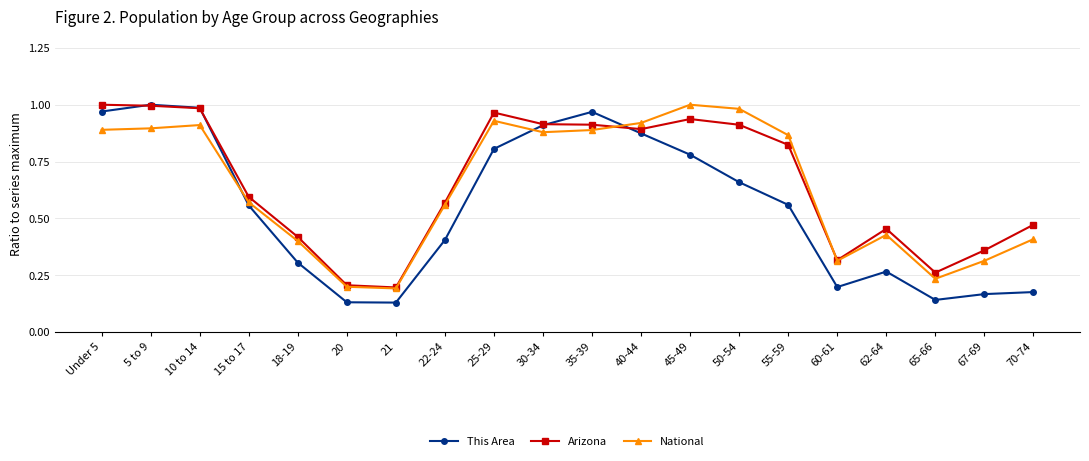

At how many categories does at least one series exceed 0?

20